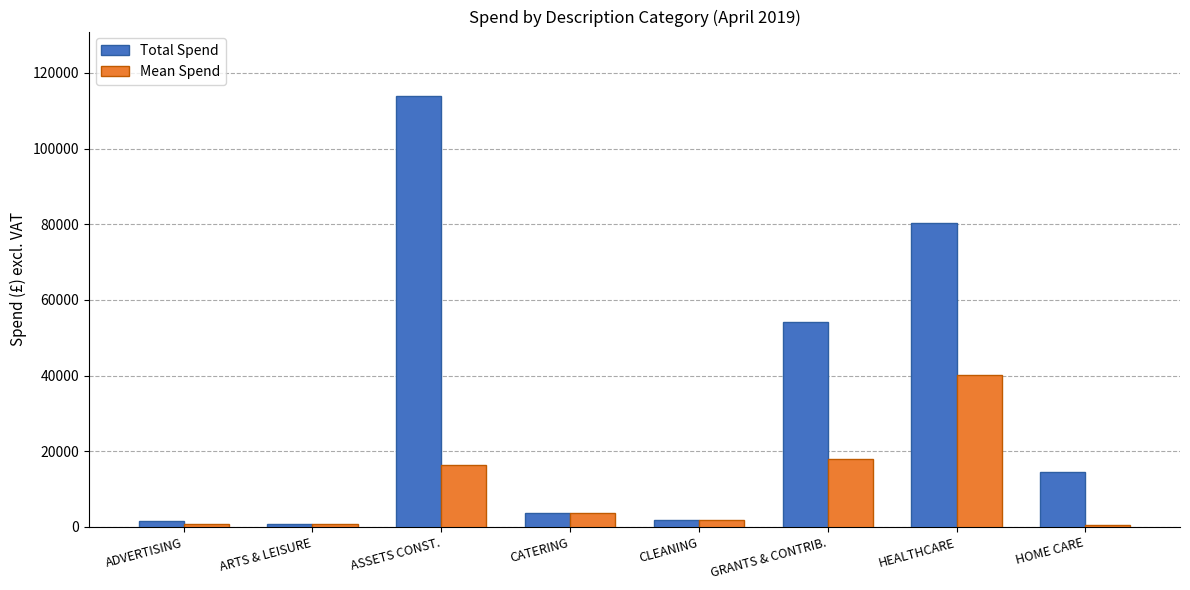

Rank the series by their maximum value, from lowest to highest.

Mean Spend, Total Spend